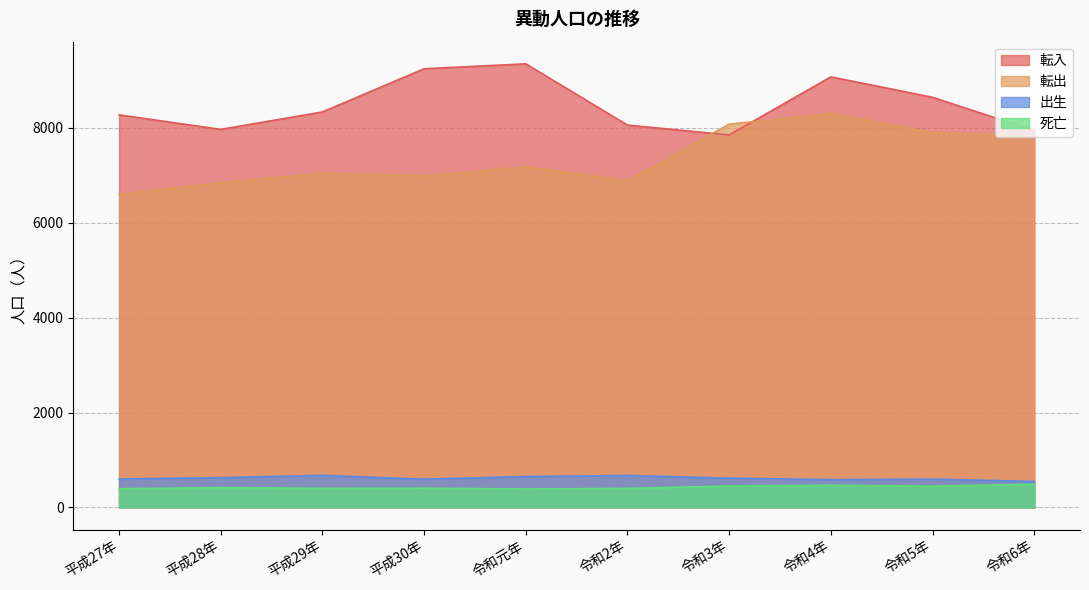

Is it true that 転入 equals 14358 at 令和5年?

False